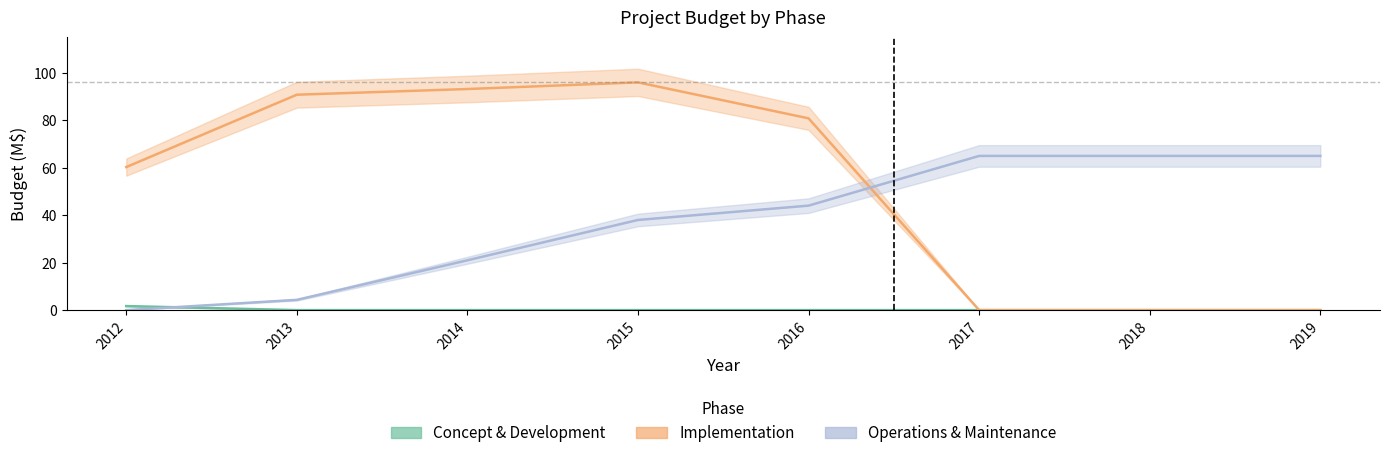

The value of Implementation at 2014 is 93.2. True or false?

True